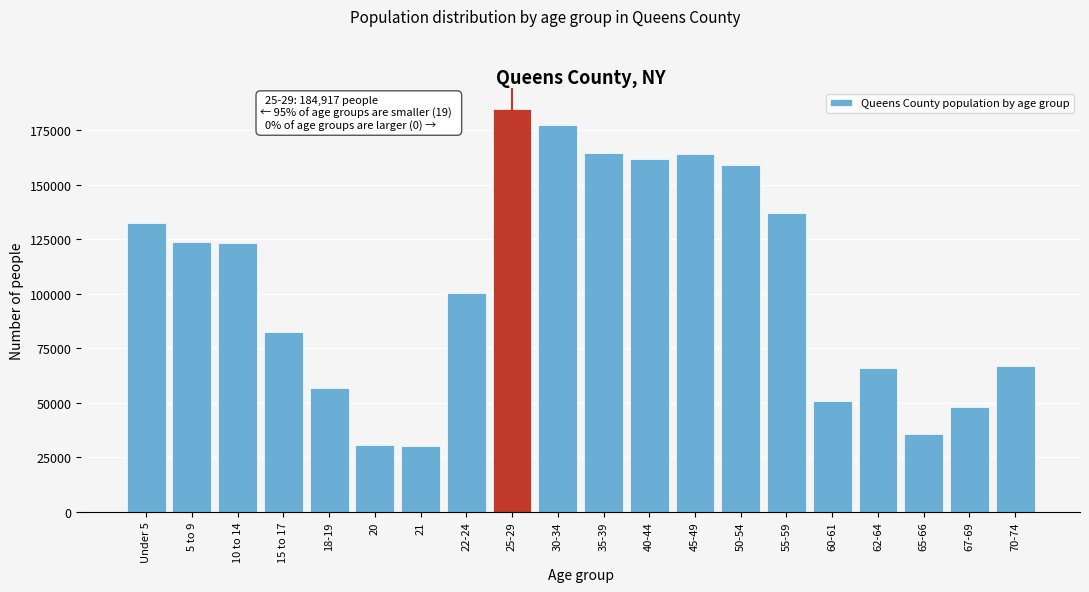

What is the difference between the maximum and minimum values?

154747